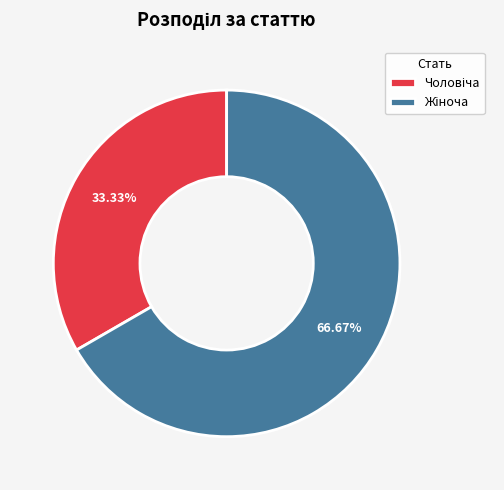

Is there any slice that represents more than half of the pie?

Yes